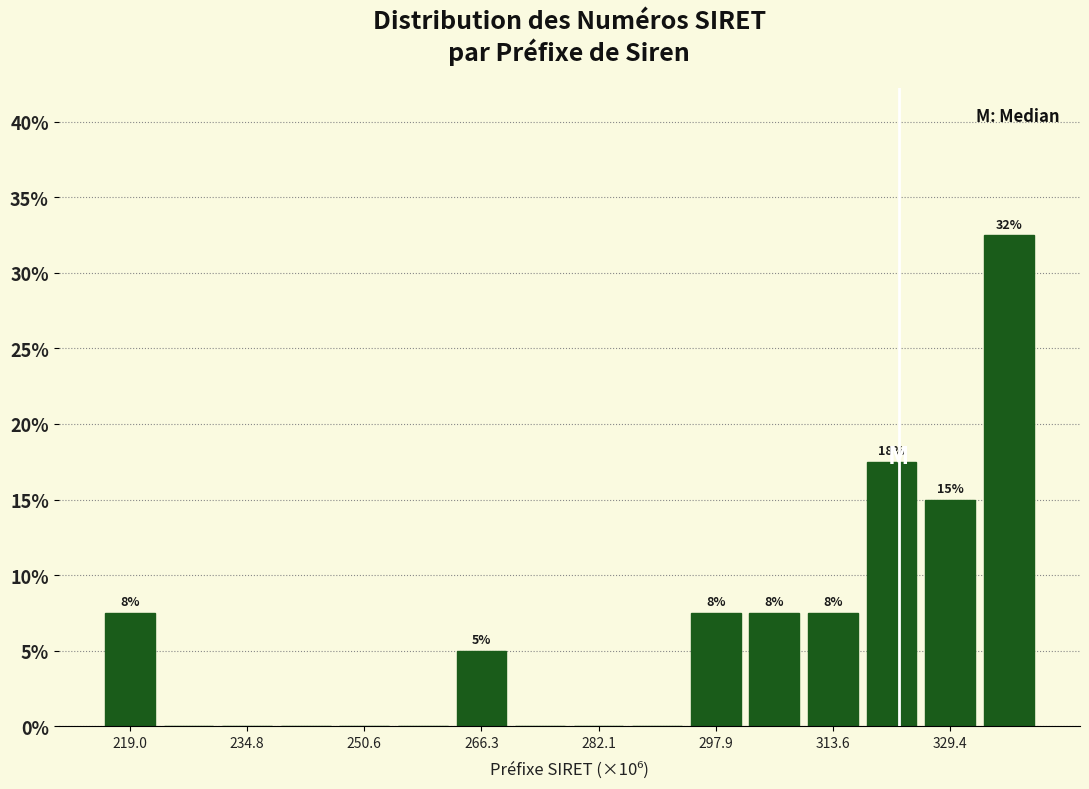

Read against the x-axis, roughly where is the centre of the tallest bar?

338